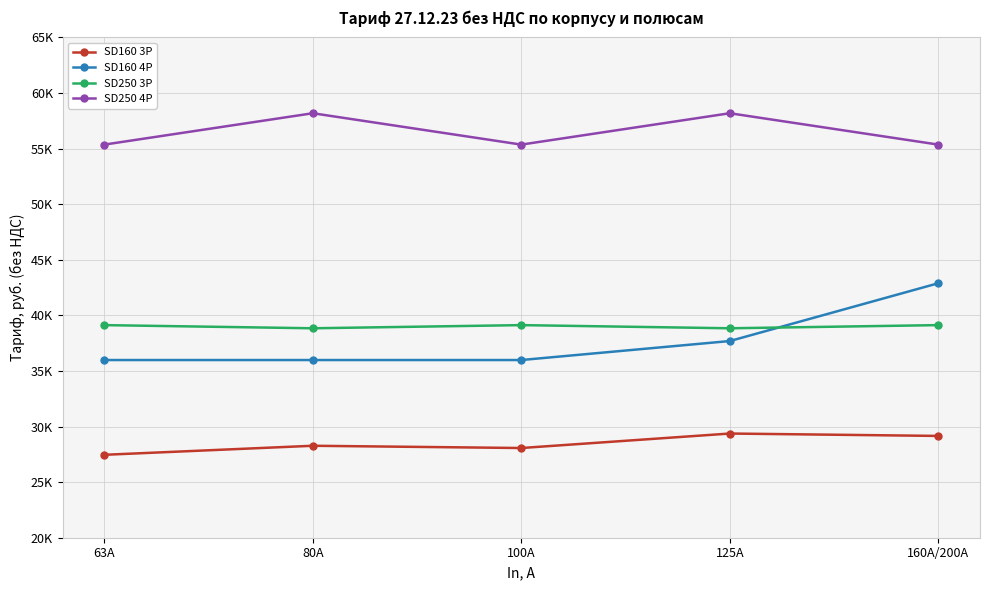

Reading left to right, list all the values displayed in this chart.

SD160 3P: 27458	28271	28068	29371	29156
SD160 4P: 35982	35982	35982	37690	42889
SD250 3P: 39122	38838	39122	38838	39122
SD250 4P: 55358	58179	55358	58179	55358